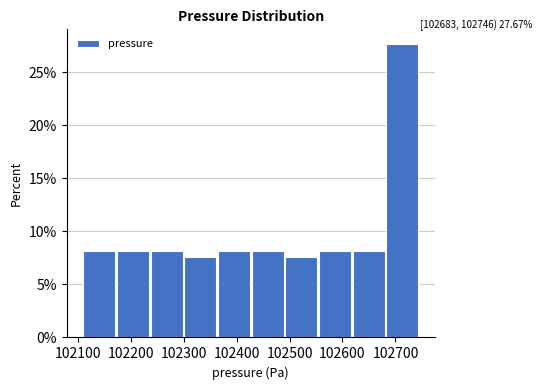

Over which range of the x-axis is the bar tallest?

102680 to 102750